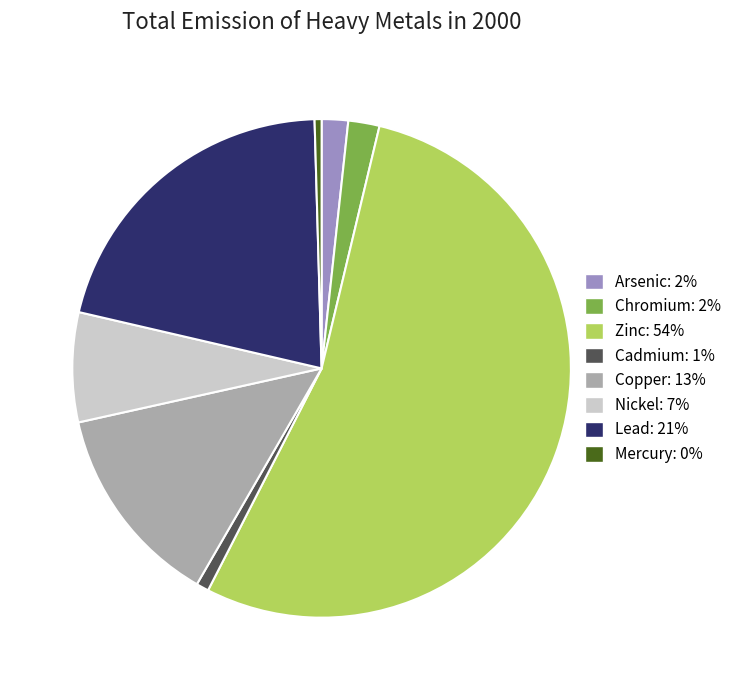

Is the sum of Copper: 13% and Cadmium: 1% greater than half?

No